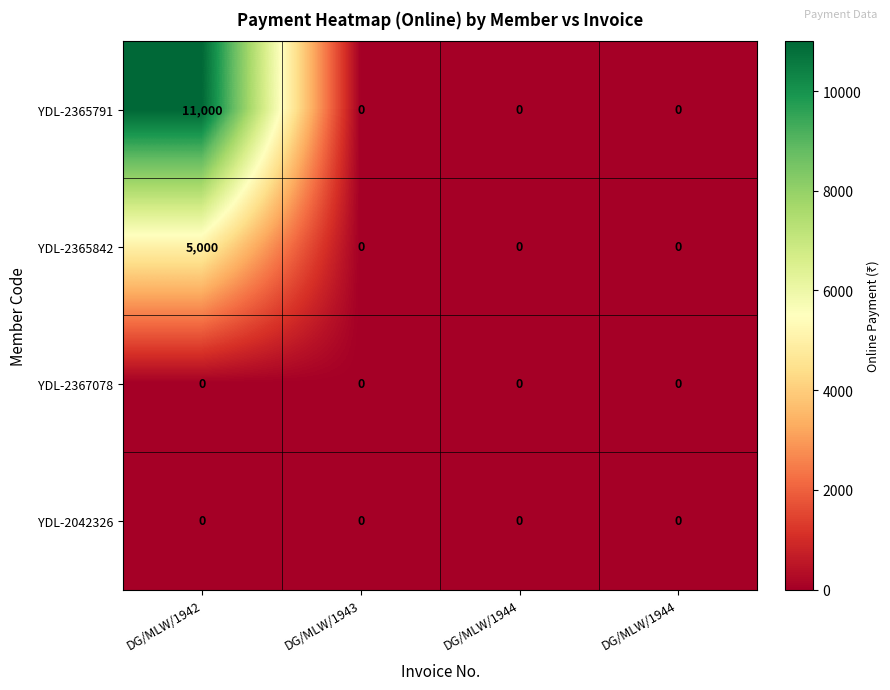

Rank the series by their maximum value, from lowest to highest.

YDL-2367078, YDL-2042326, YDL-2365842, YDL-2365791